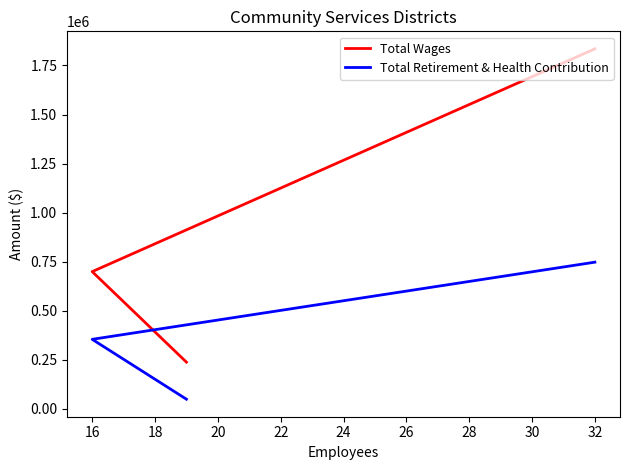

At how many categories does at least one series exceed 682093?

2